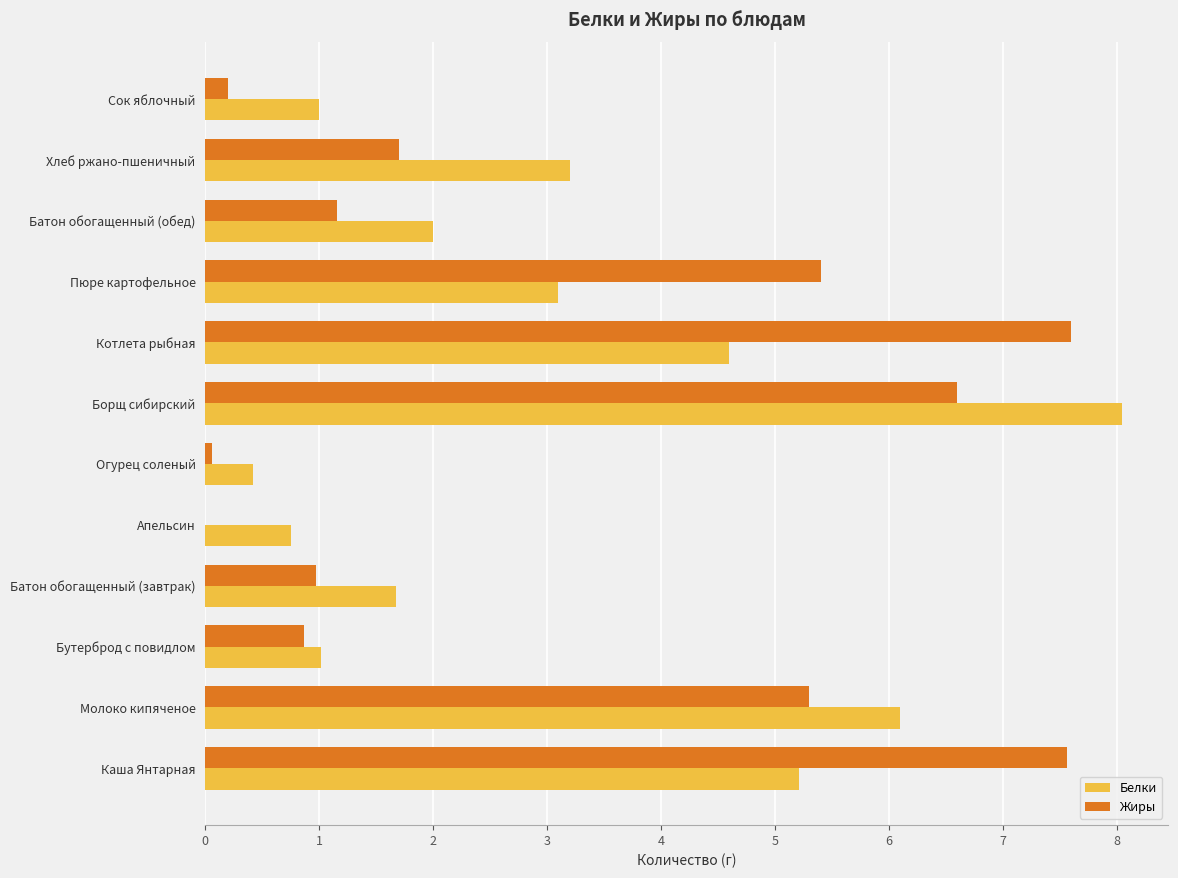

Which series changed the most between Борщ сибирский and Батон обогащенный (обед)?

Белки